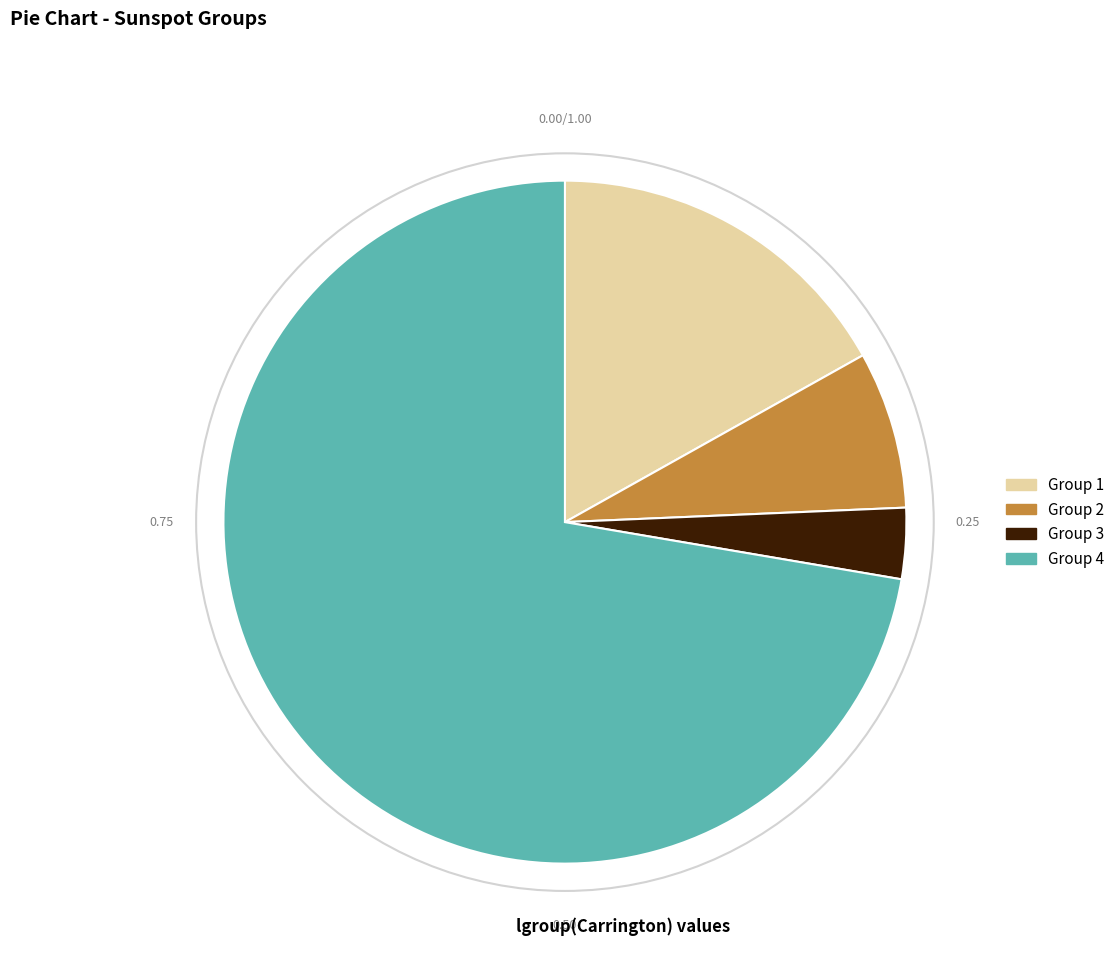

Which category has the biggest portion of the pie?

Group 4